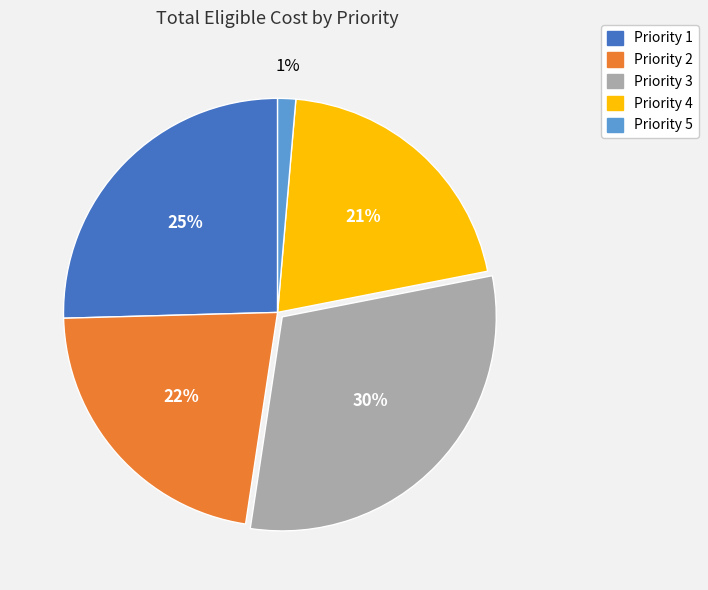

Is there a majority slice in this chart?

No